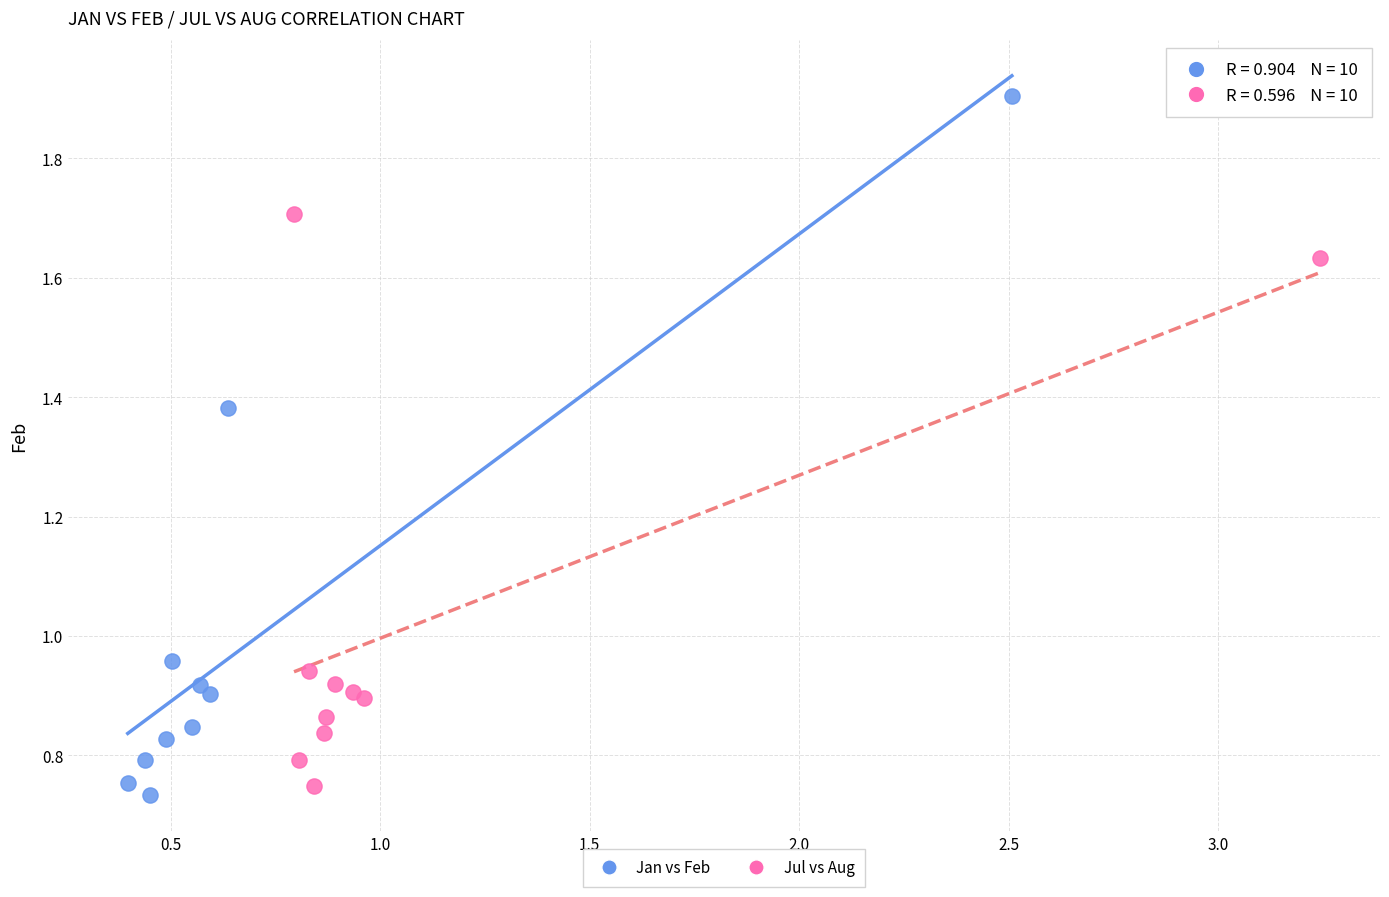

Which series has the largest Y range (max minus min)?

Jan vs Feb